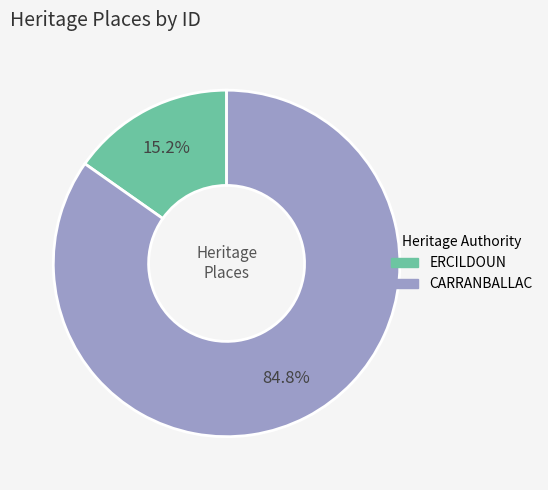

To the nearest percent, what is the difference between the largest and smallest slice percentages?

70%